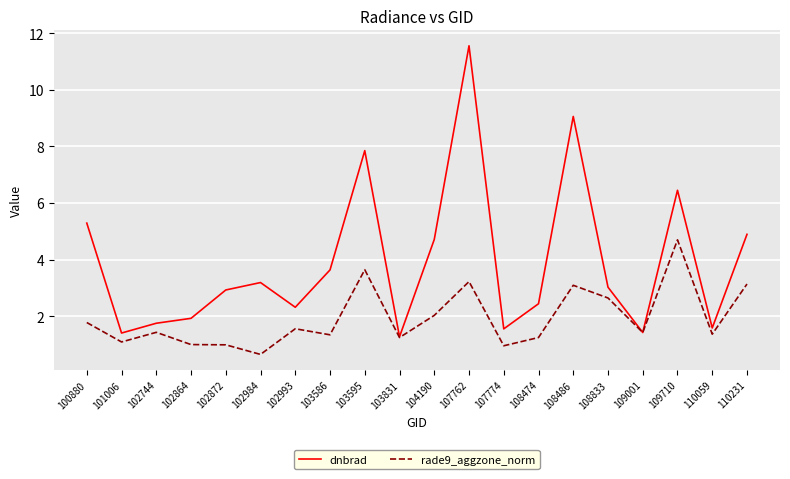

List the series in order of their overall mean, highest first.

dnbrad, rade9_aggzone_norm